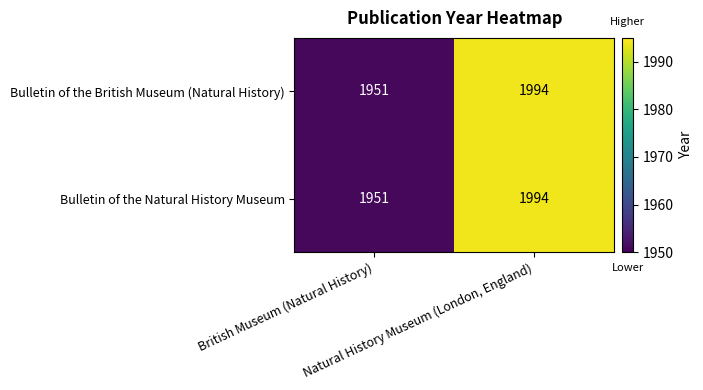

What is the greatest value displayed?

1994